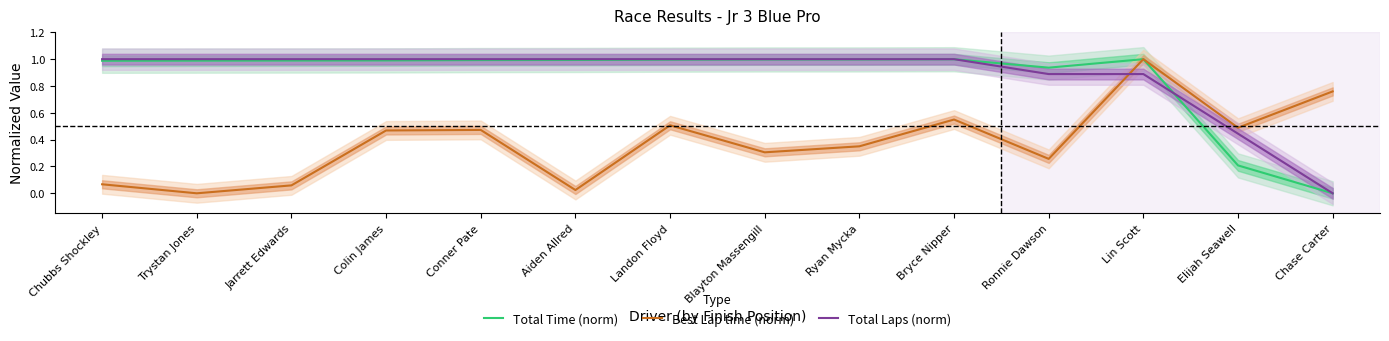

At Conner Pate, list the series in order from smallest to largest.

Best Lap time (norm), Total Time (norm), Total Laps (norm)